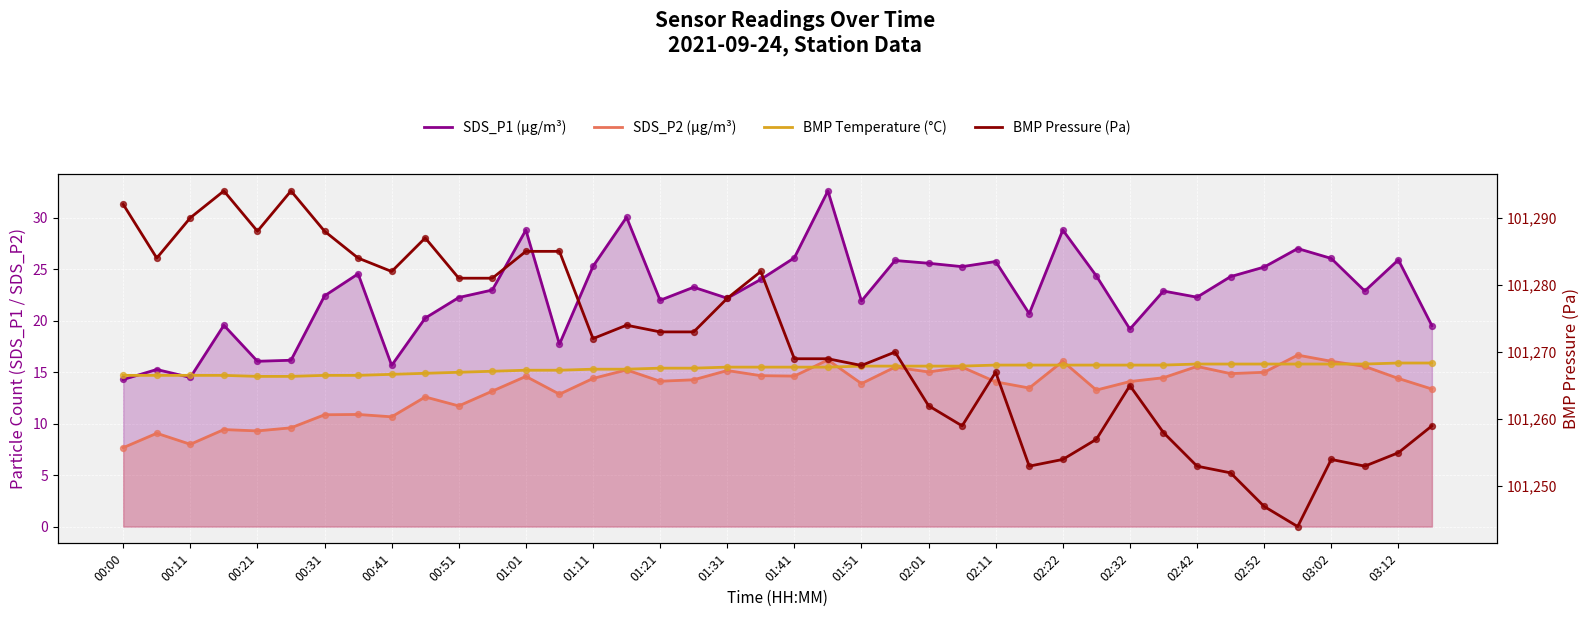

At how many categories does at least one series exceed 8860?

40